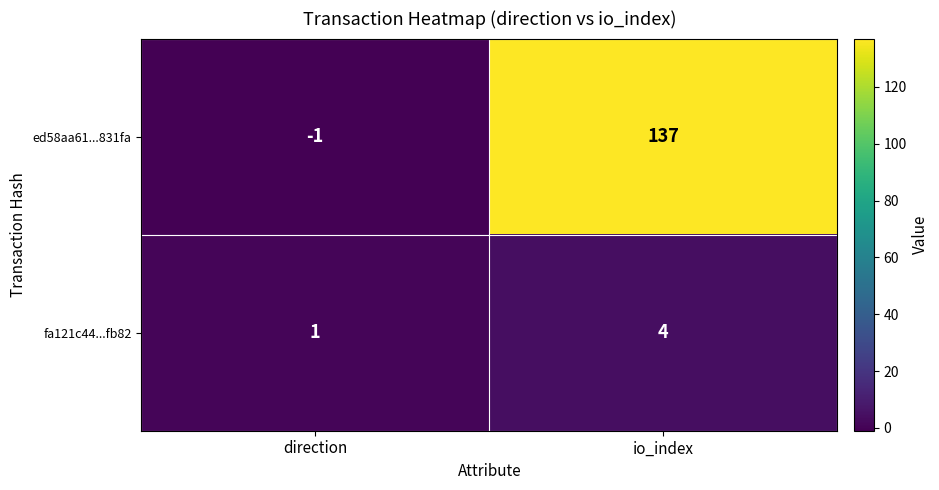

What is the sum of the ed58aa61...831fa values at direction and io_index?

136